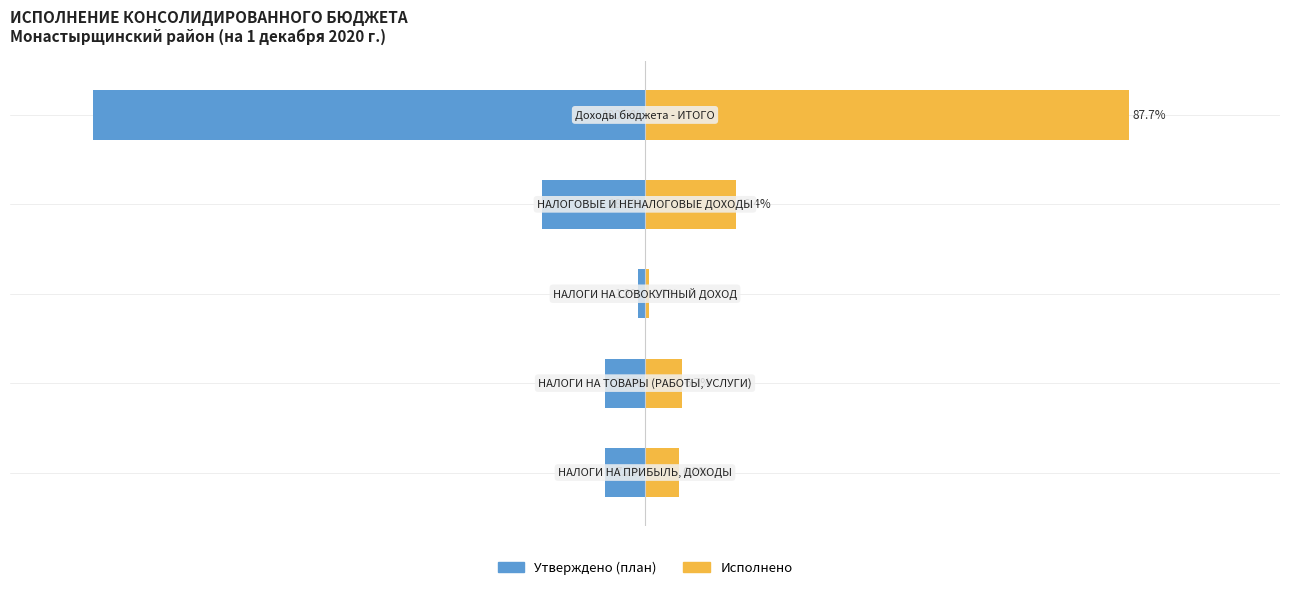

At how many categories does at least one series exceed -14?

5